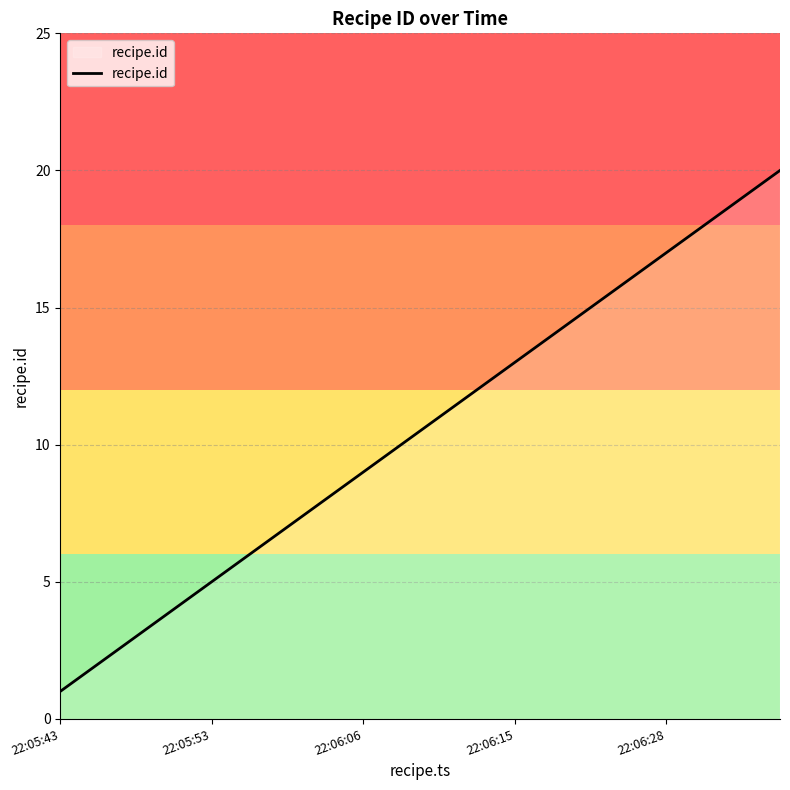

What is the maximum value shown in the chart?

20